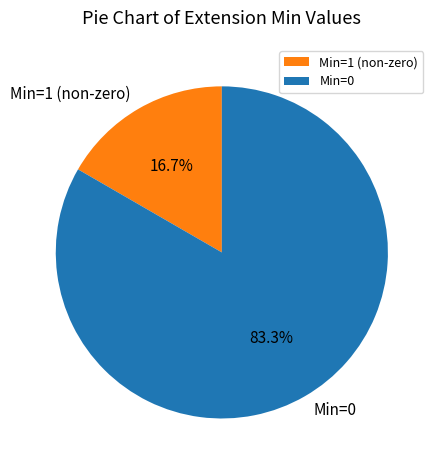

Is there any slice that represents more than half of the pie?

Yes